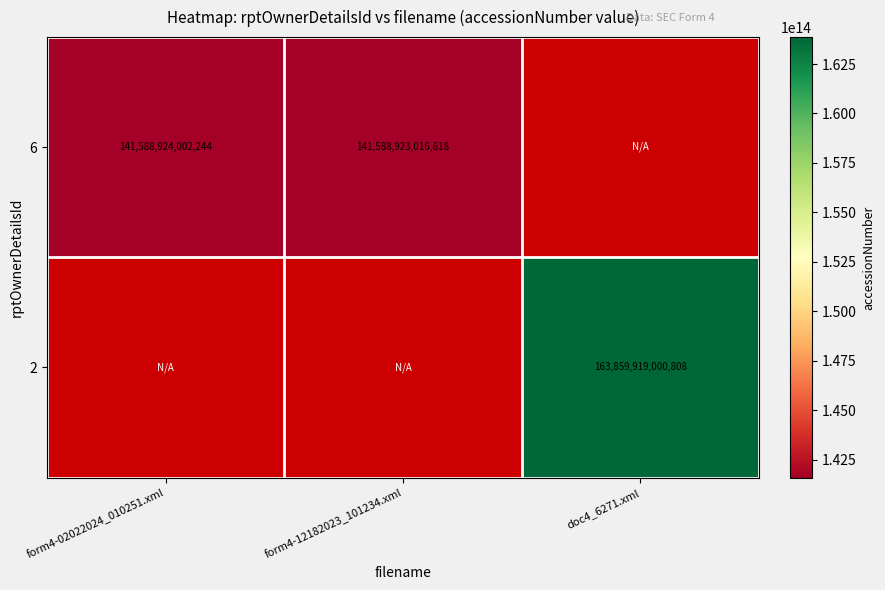

The value of 2 at doc4_6271.xml is 284453357230108. True or false?

False